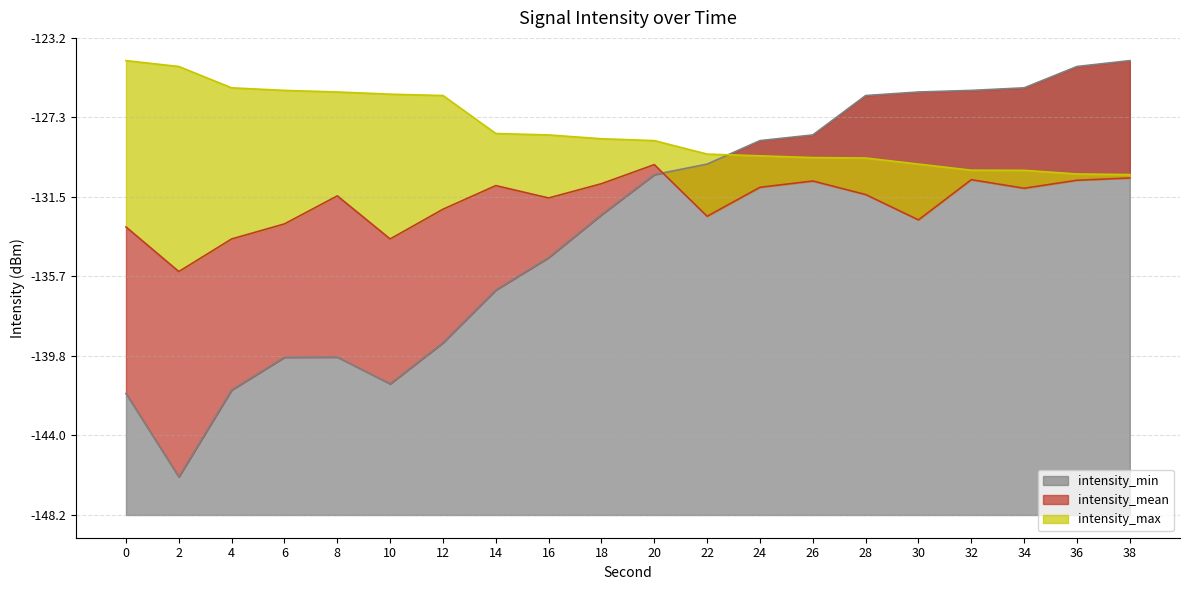

What are all the series names shown in the legend?

intensity_min, intensity_max, intensity_mean